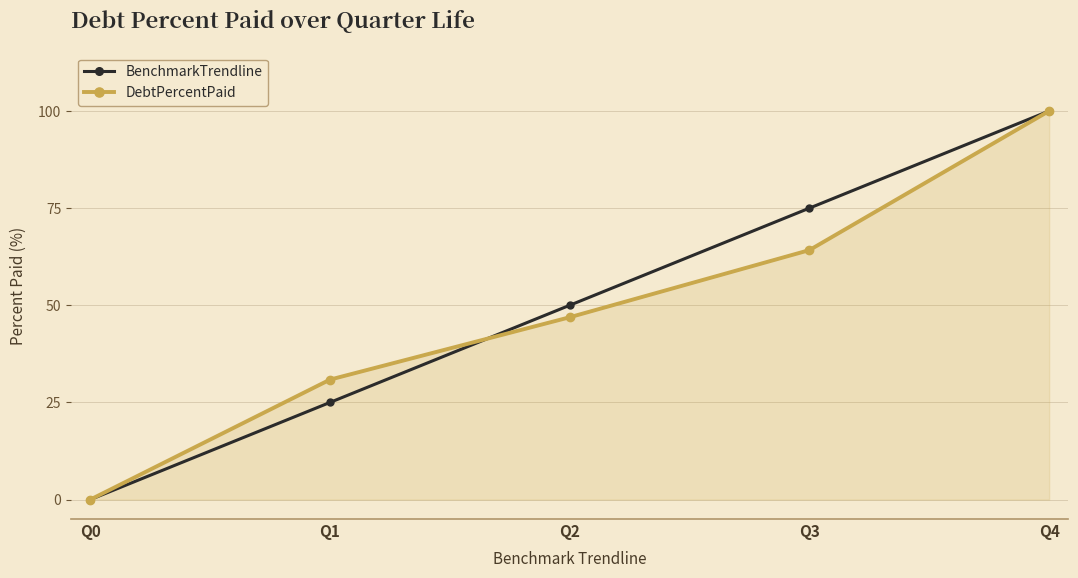

What is the difference between the BenchmarkTrendline values at Q2 and Q0?

50.0